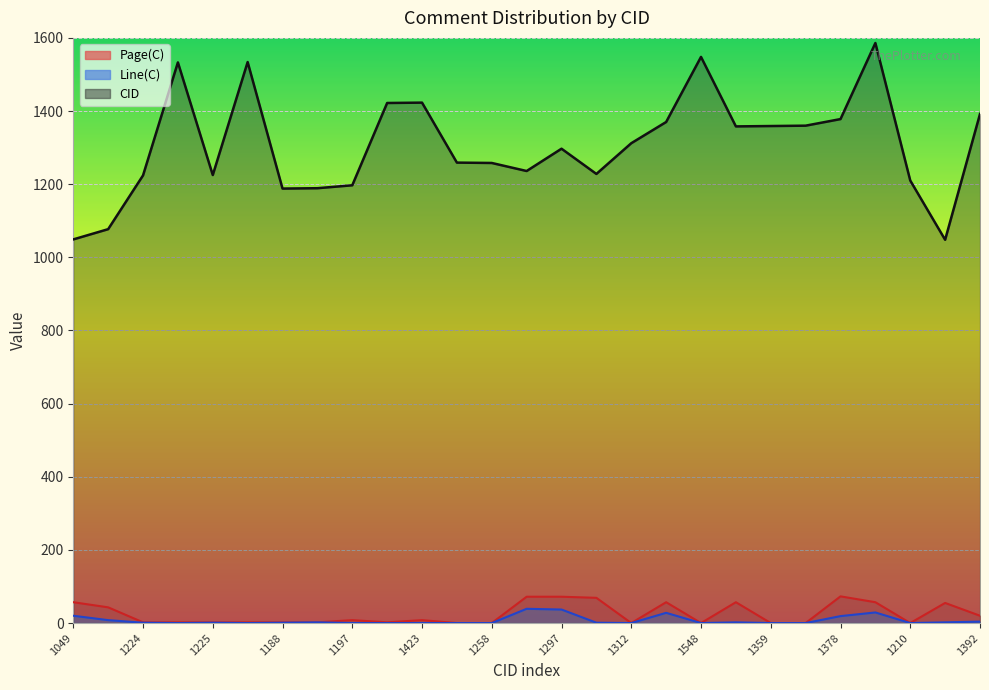

Which label corresponds to the smallest value in the chart?

1259